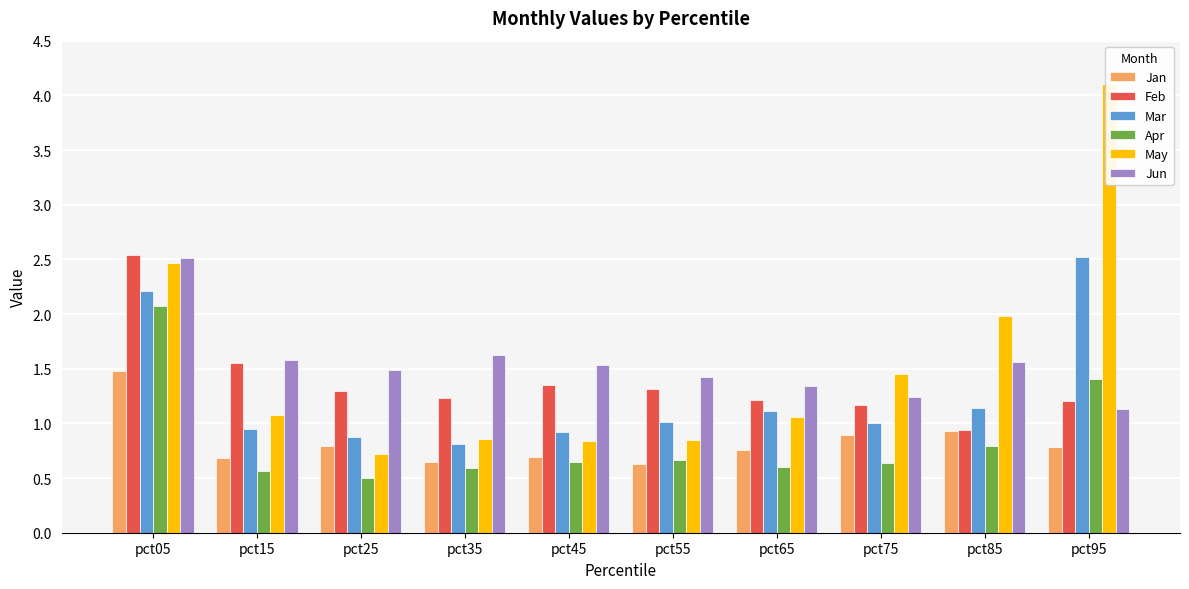

What is the highest value of the May series?

4.1